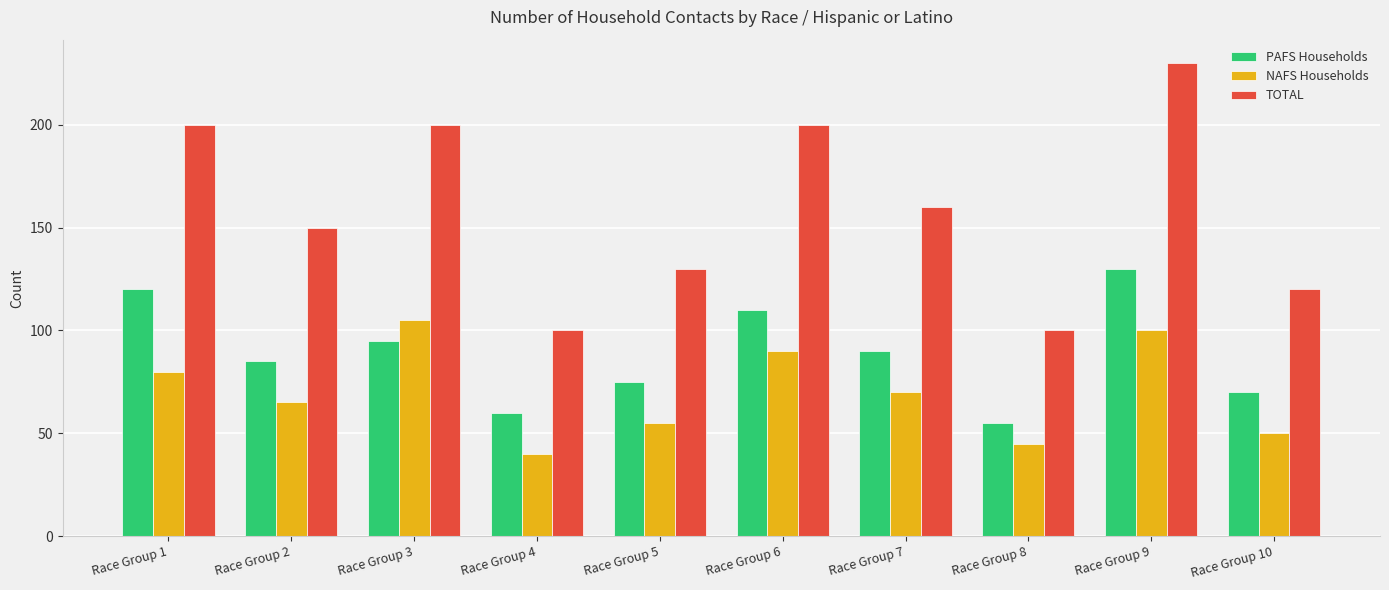

What is the minimum value for NAFS Households?

40